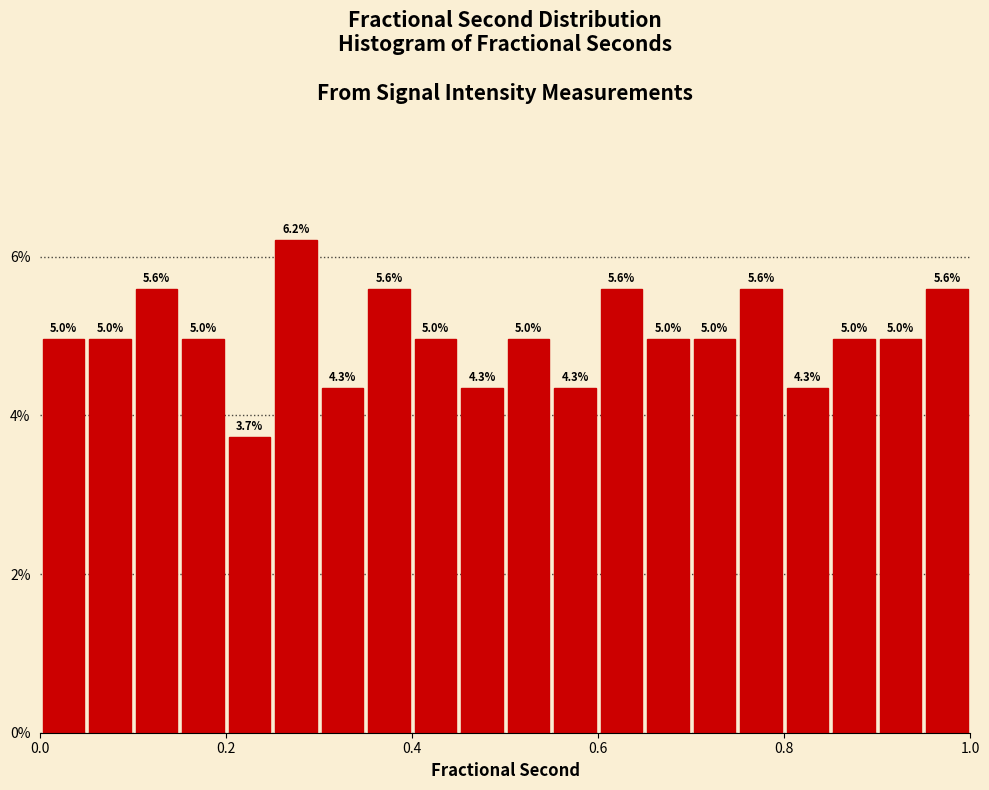

Read against the x-axis, roughly where is the centre of the tallest bar?

0.28